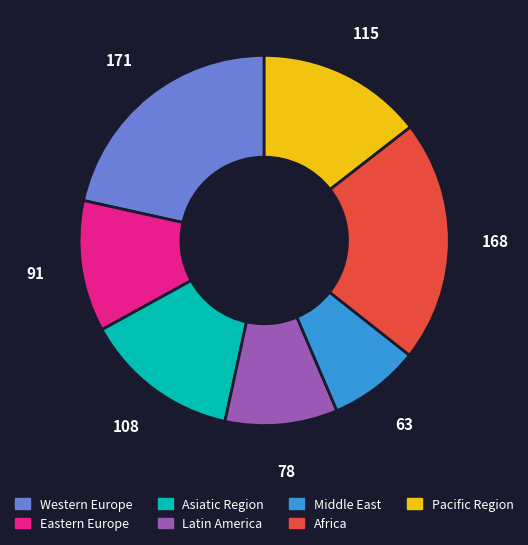

What is the ratio of the value at Middle East to the value at Pacific Region?

0.5